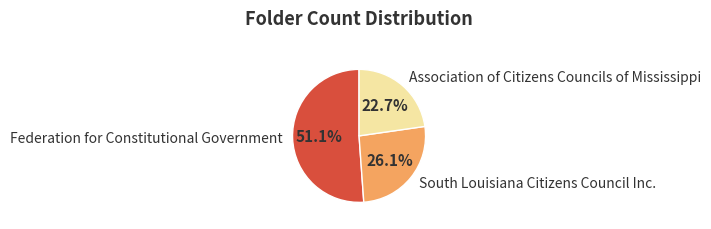

Approximately how many times larger is the value at Association of Citizens Councils of Mississippi compared to South Louisiana Citizens Council Inc.?

0.9